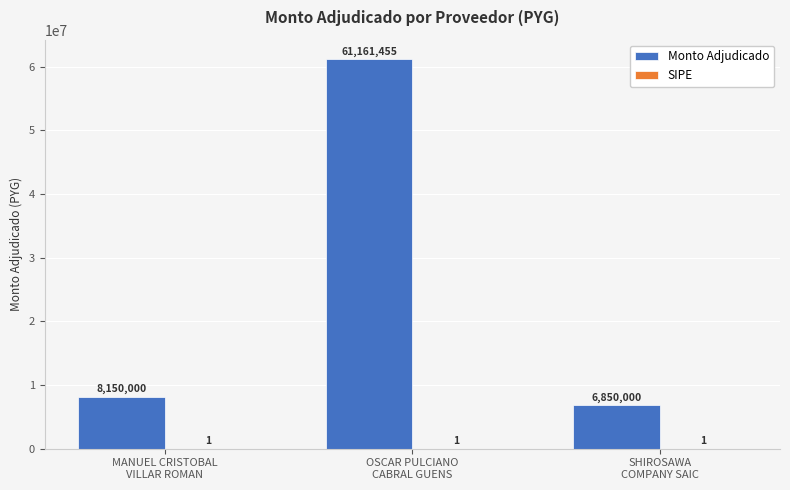

What is the maximum value for Monto Adjudicado?

61161455